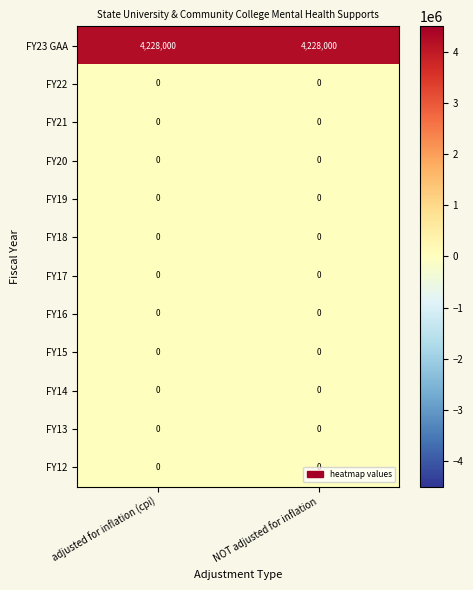

What is the spread (max minus min) of values at NOT adjusted for inflation?

4228000